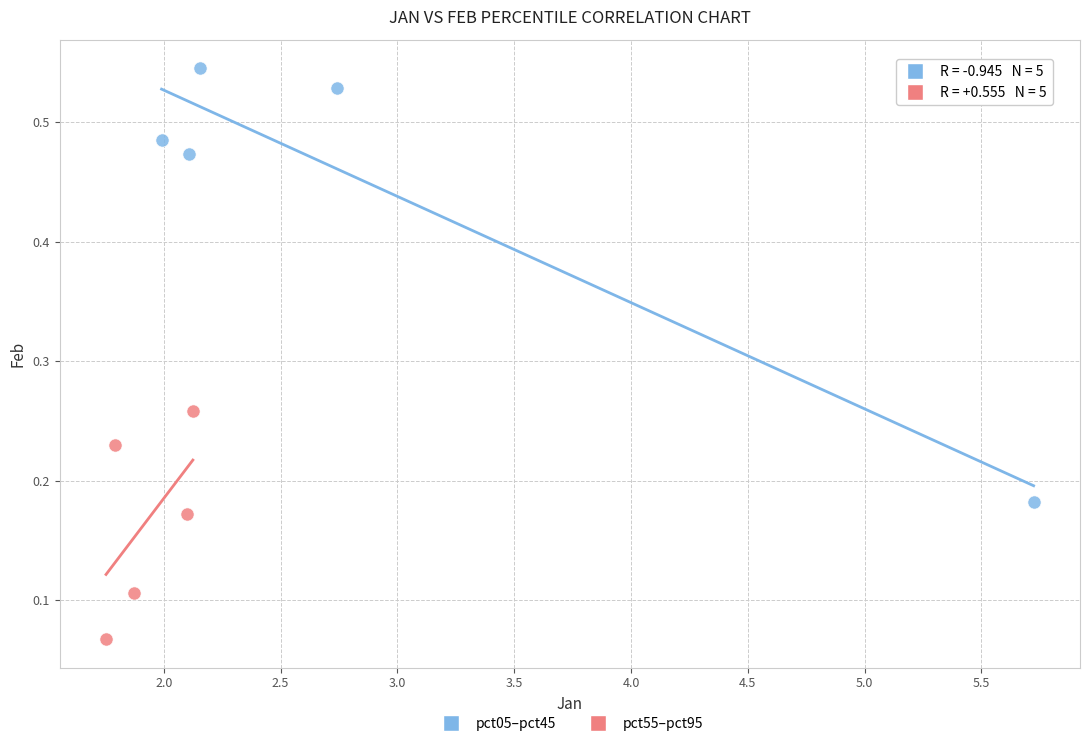

What are all the series names shown in the legend?

pct05–pct45, pct55–pct95